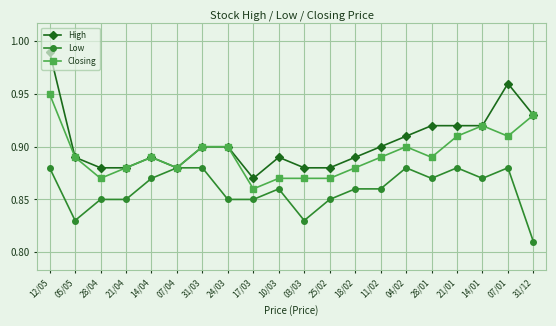

At which label is Closing closest to 0?

17/03